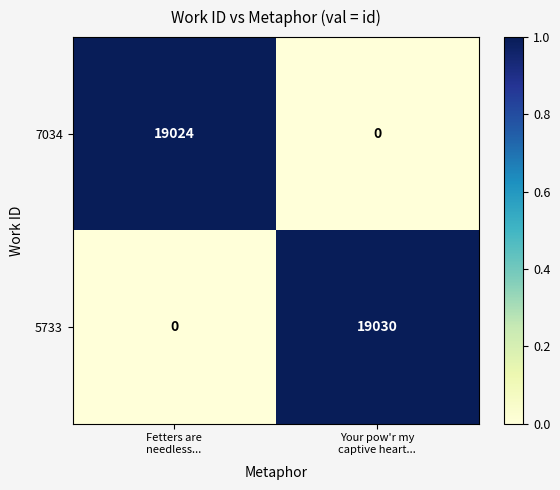

Which series has the widest spread of values?

5733